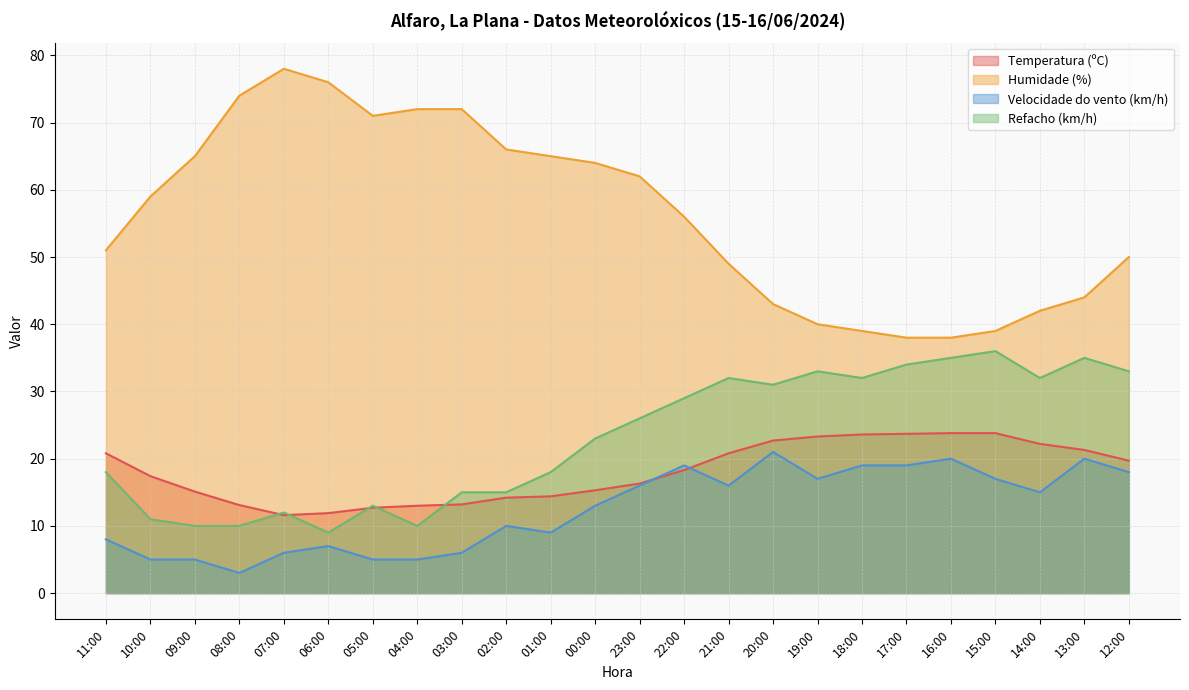

Between 15:00 and 09:00, which is larger?

15:00